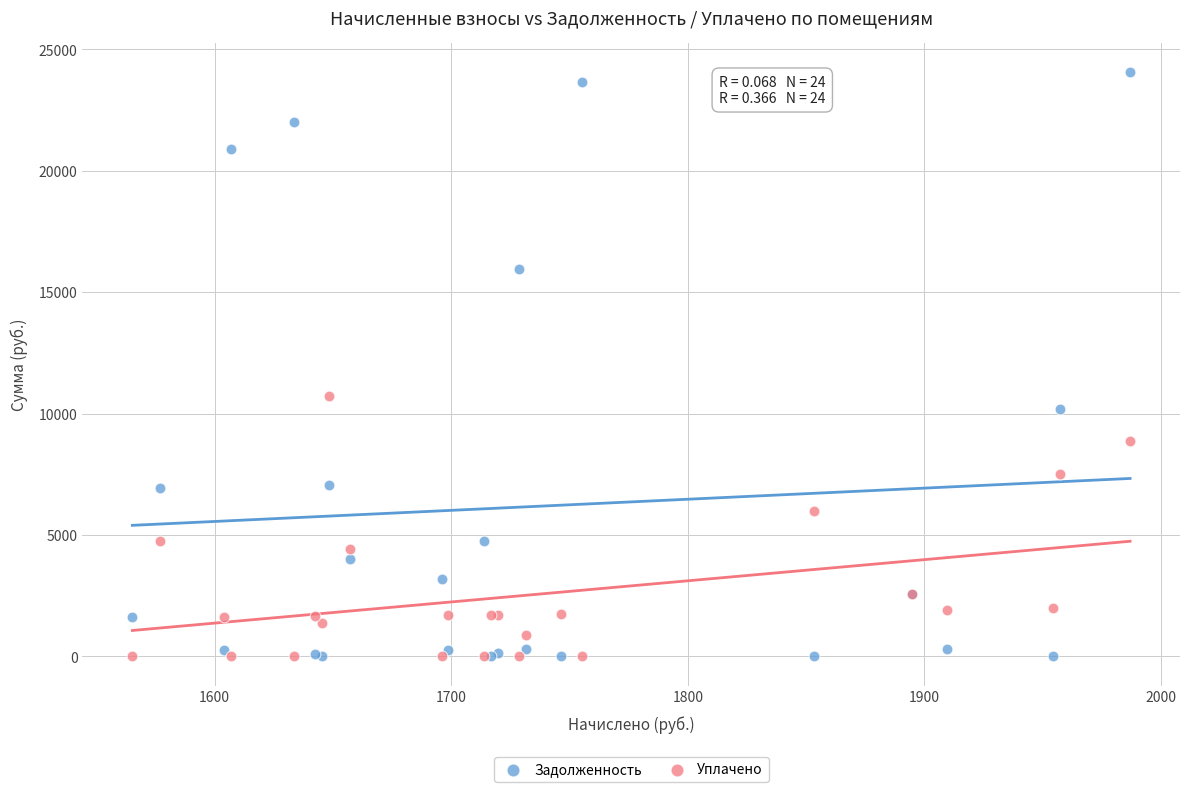

What is the X range (max minus min) for the scatter plot?

421.7